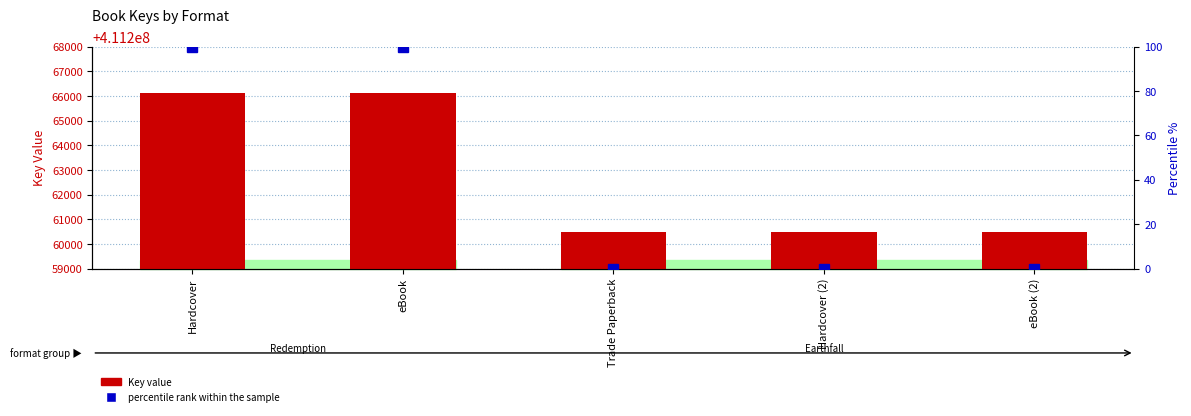

Count the number of categories in the chart.

5